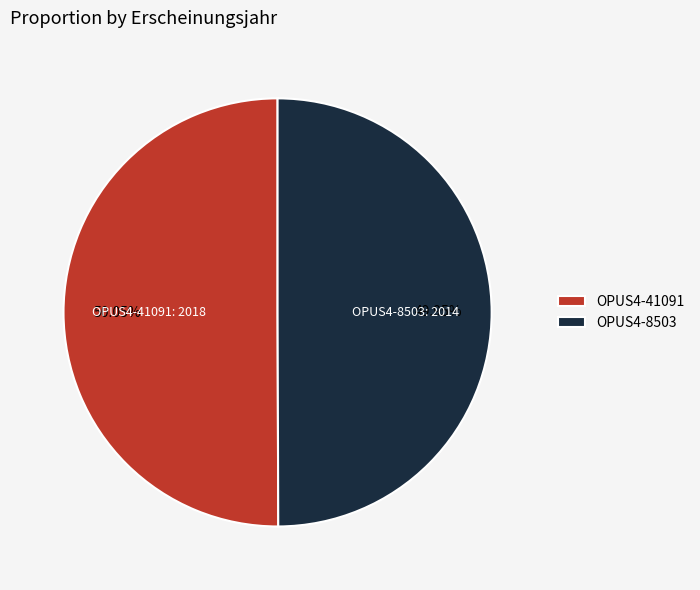

Is the sum of OPUS4-8503 and OPUS4-41091 greater than half?

Yes